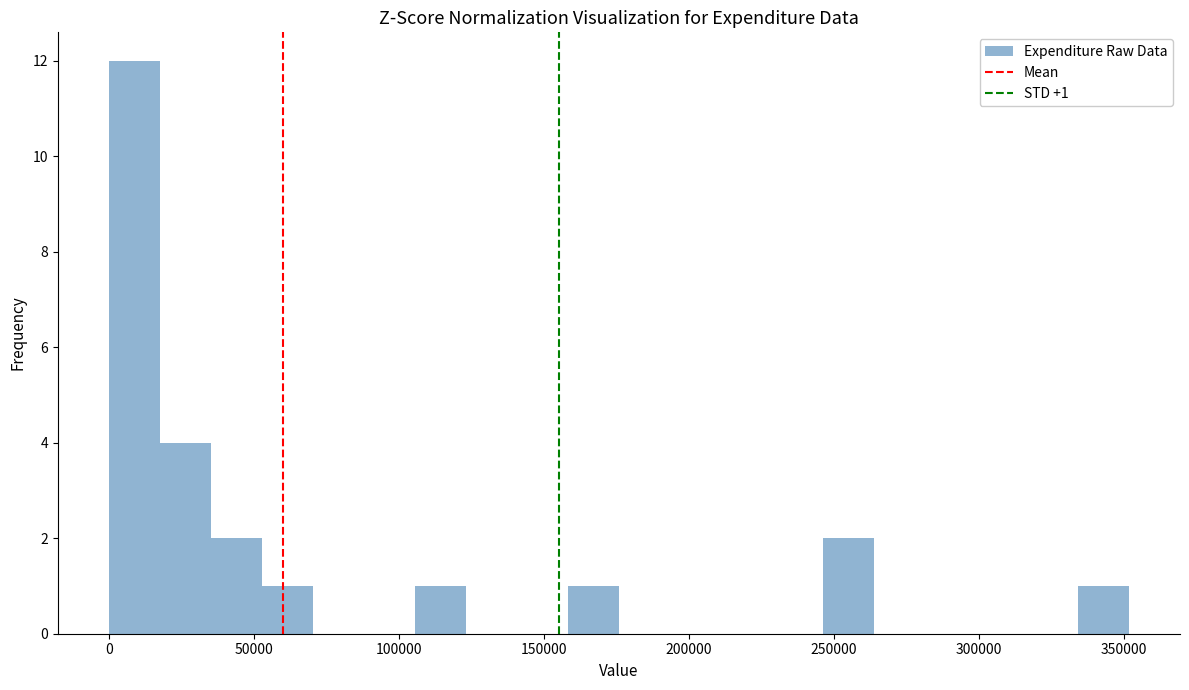

Read against the x-axis, roughly where is the centre of the tallest bar?

10000